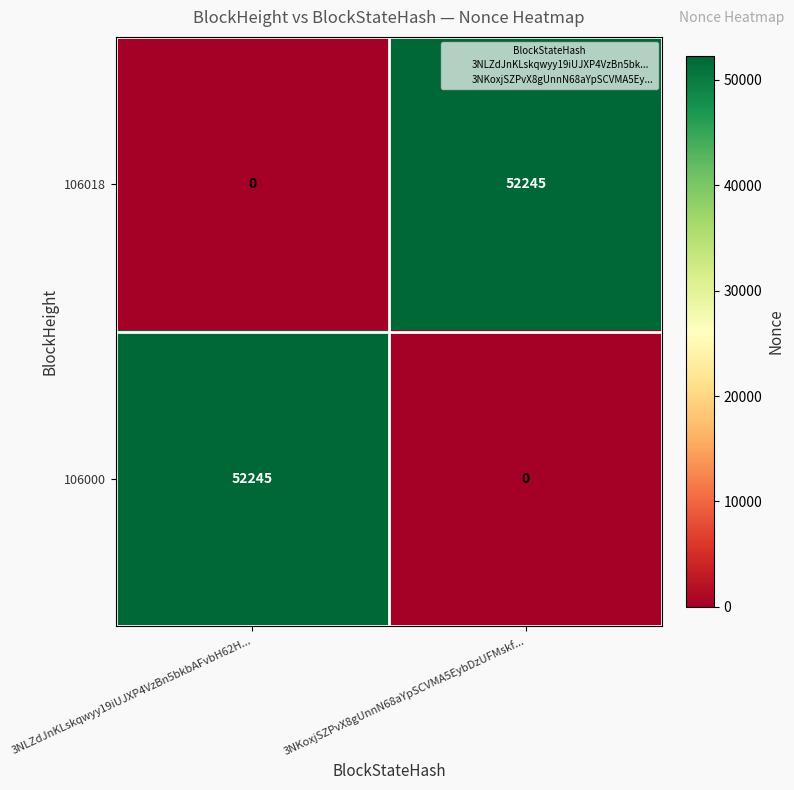

At how many categories does at least one series exceed 26775?

2